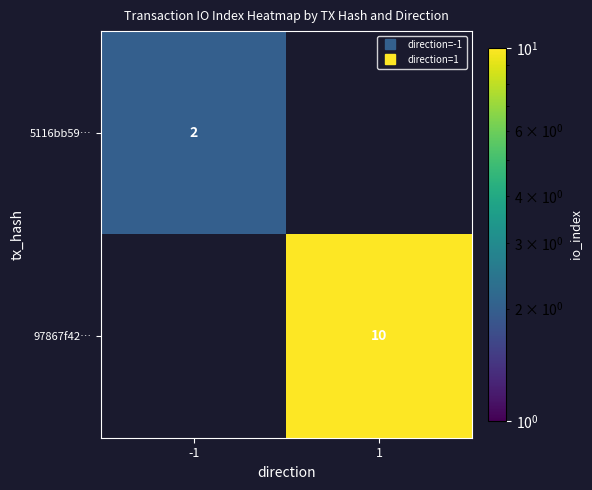

What is the greatest value displayed?

10.0